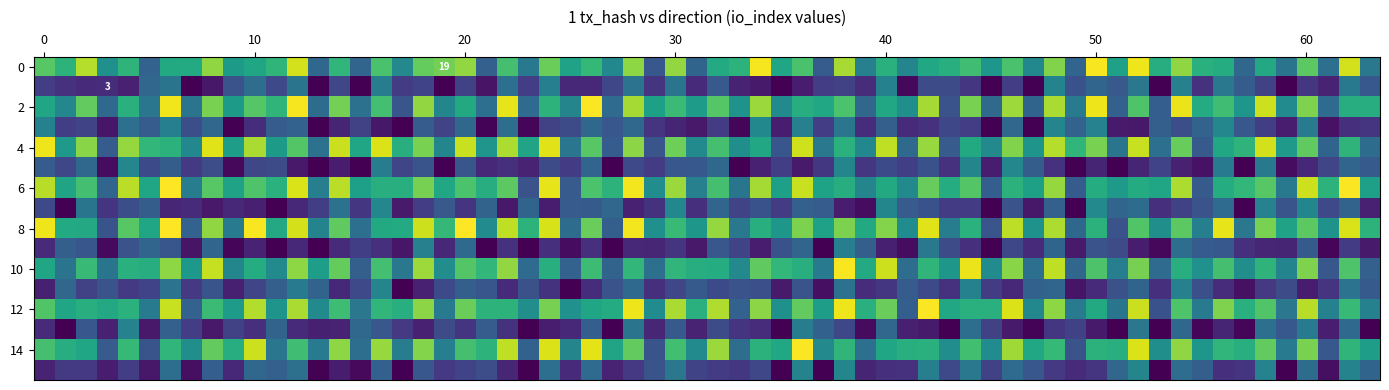

Reading left to right, what are all the values shown in this chart?

2f37948712c8145492a821af2af5c7f2b32822f: -1	19
9419512863344c1a7d3083b9b505a1c7e6640df: 1	3